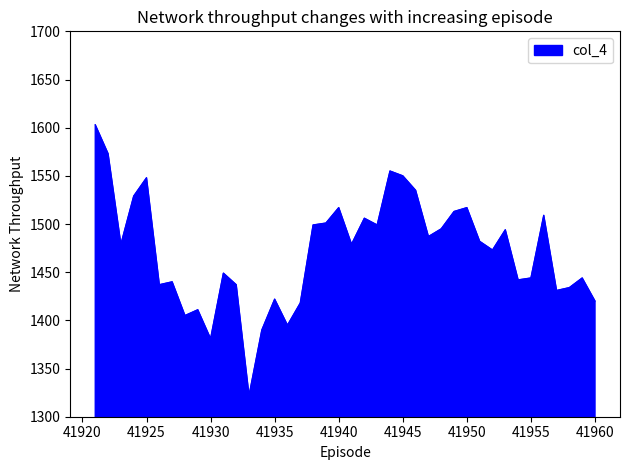

What is the greatest value displayed?

1603